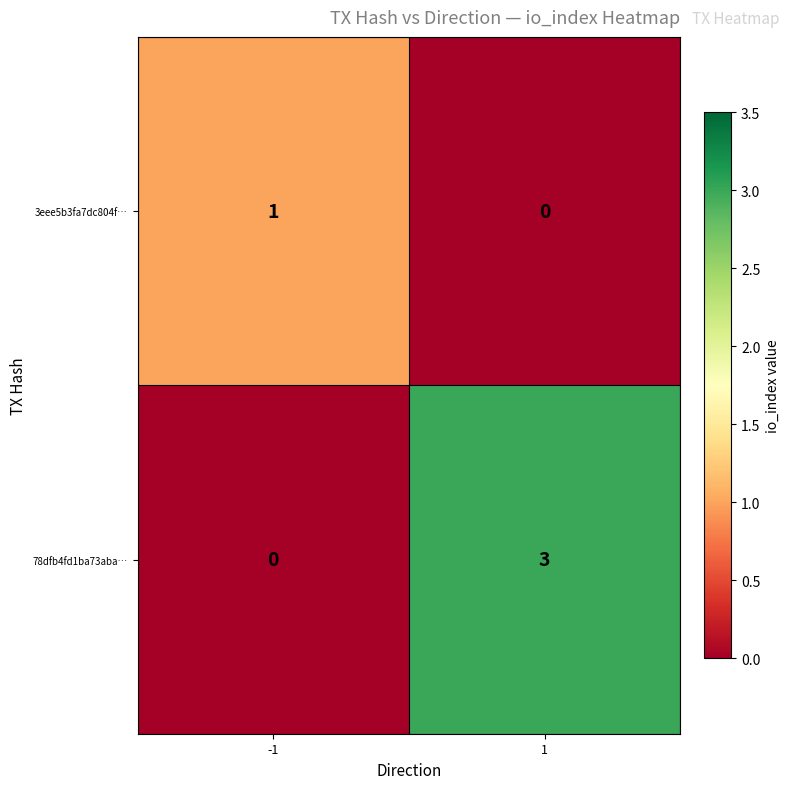

At 1, list the series in order from largest to smallest.

78dfb4fd1ba73aba…, 3eee5b3fa7dc804f…